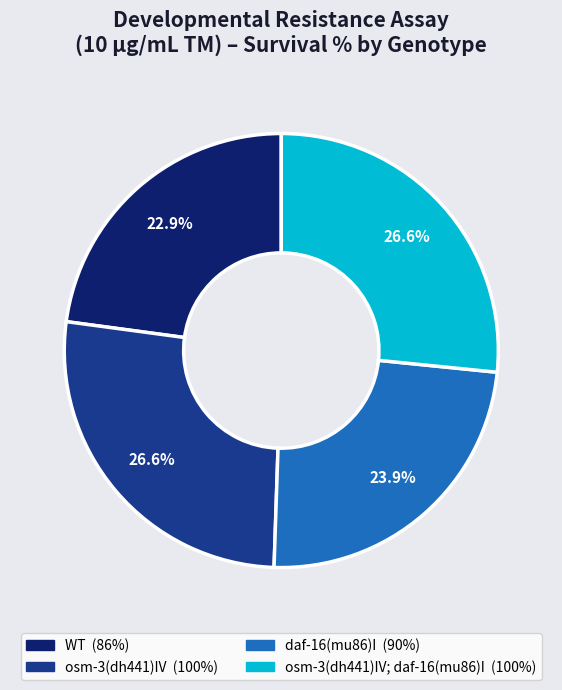

Is there any slice that represents more than half of the pie?

No